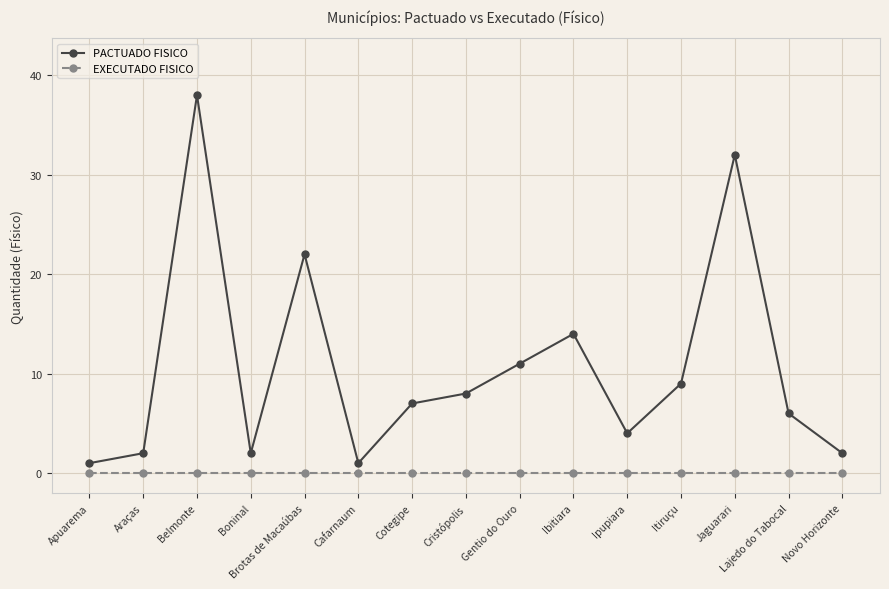

Does the chart have visible grid lines?

Yes